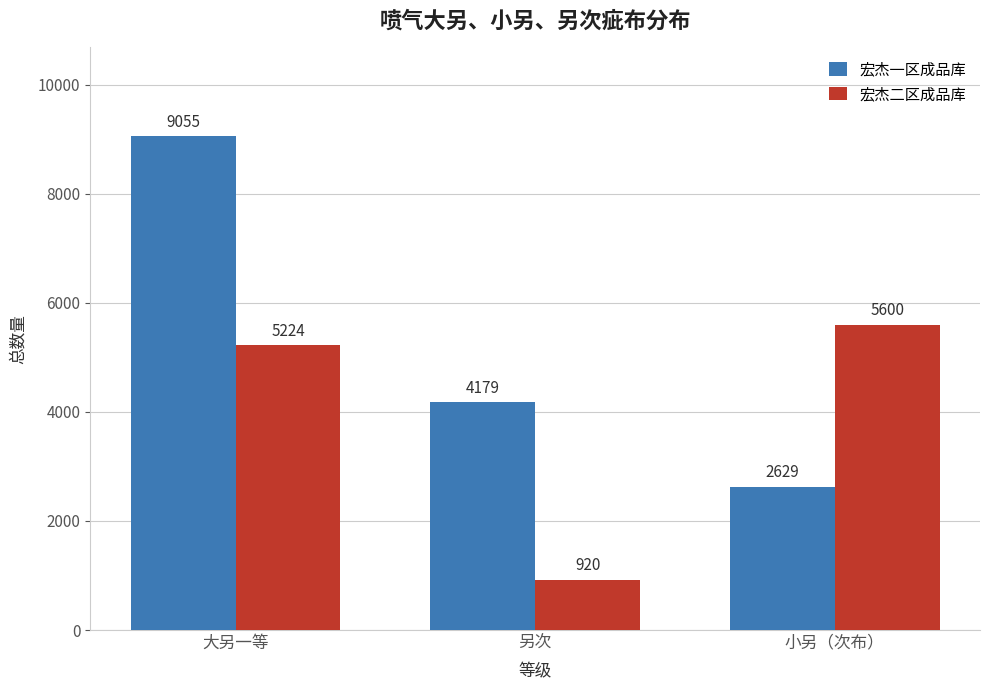

What is the average value of the 宏杰一区成品库 series?

5288